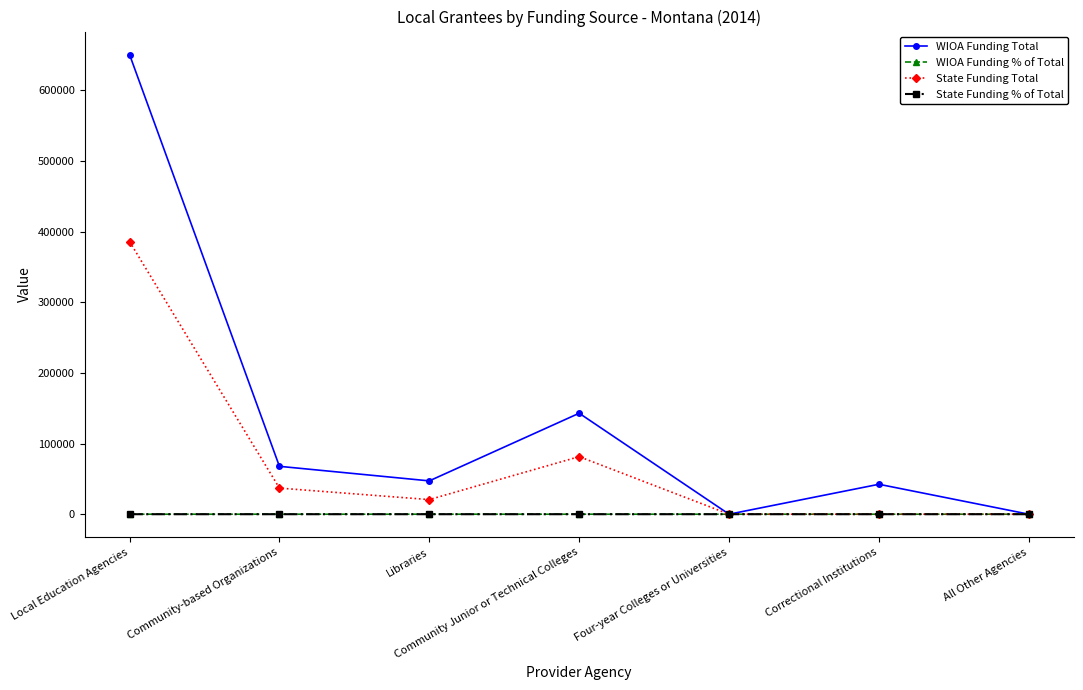

Which series has the largest range (max minus min)?

WIOA Funding Total